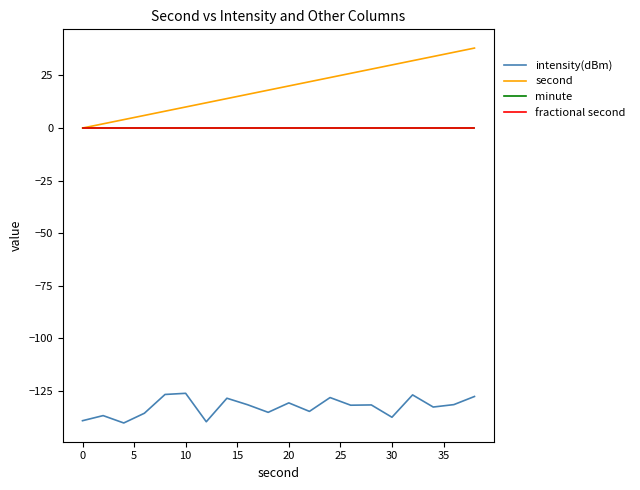

Is this an area chart (filled region under the line)?

No